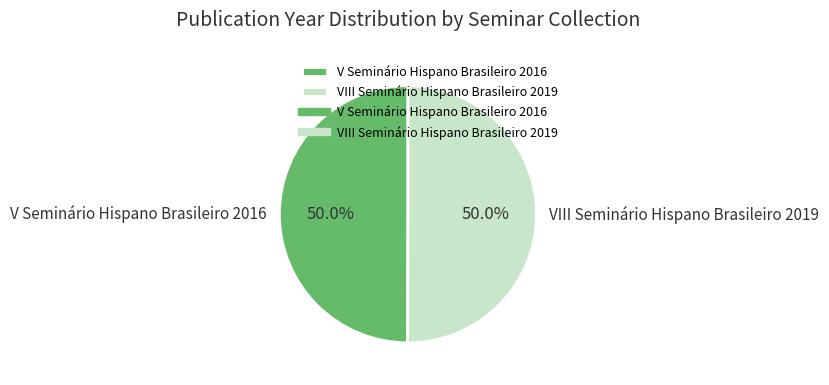

How many slices are in this pie chart?

2